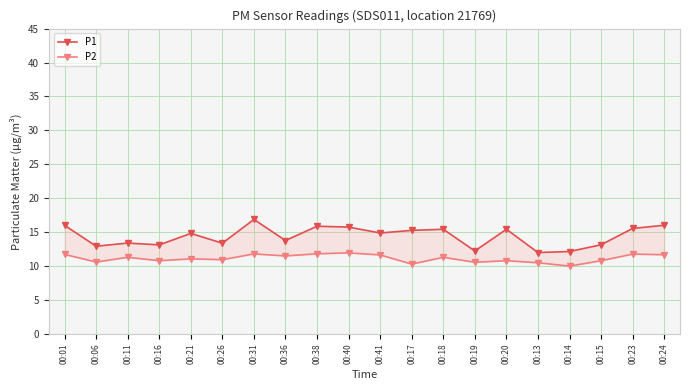

What is the minimum value for P2?

10.0